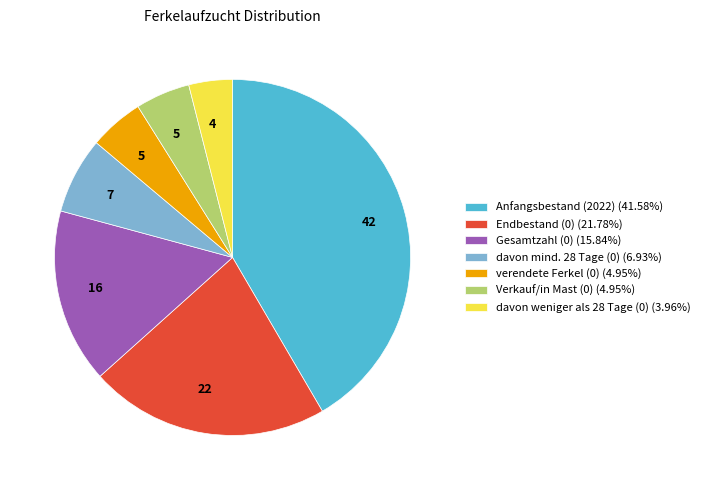

Between davon weniger als 28 Tage (0) and Verkauf/in Mast (0), which is larger?

Verkauf/in Mast (0)